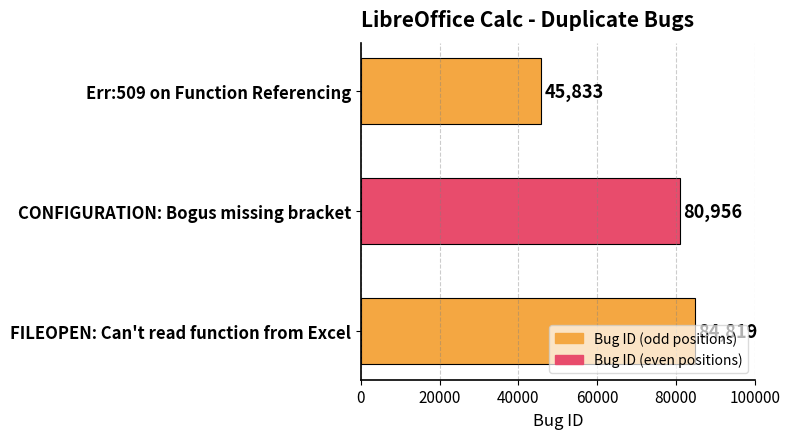

At which label is the value closest to 65326?

CONFIGURATION: Bogus missing bracket